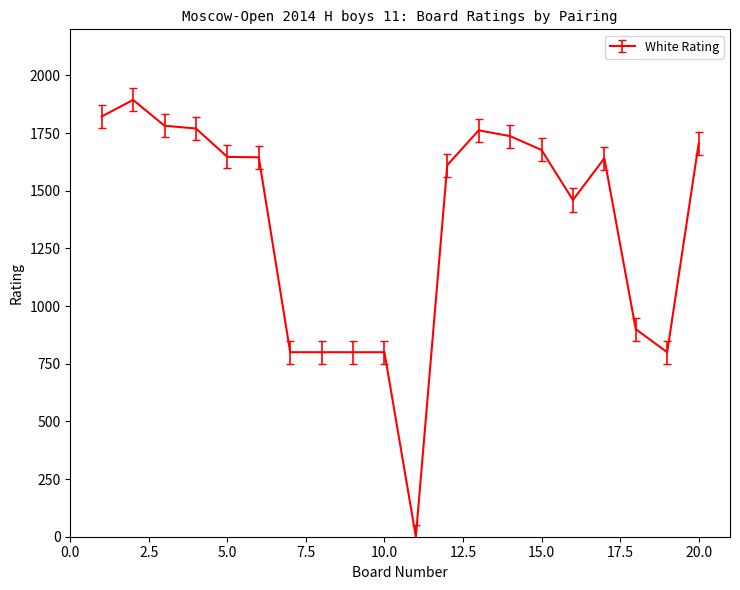

How many lines are shown in the chart?

1